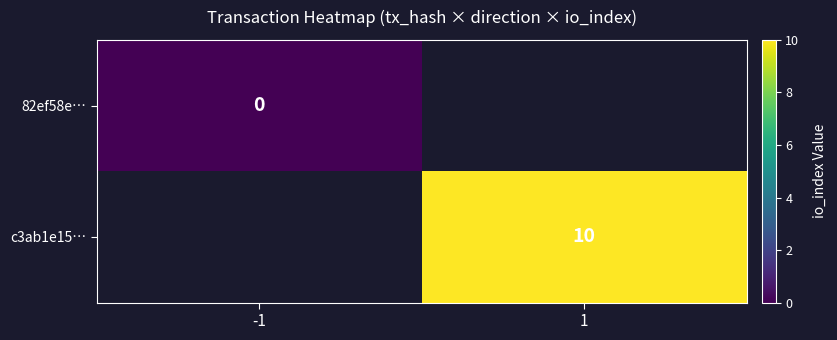

What is the maximum value shown in the chart?

10.0